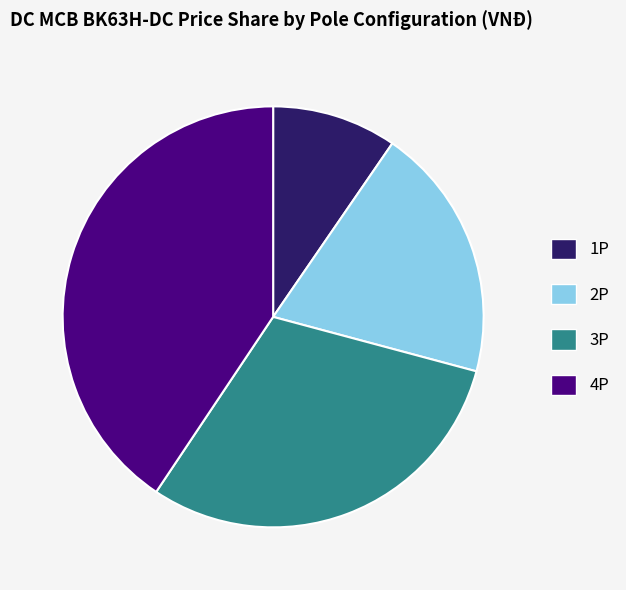

Between 2P and 3P, which is larger?

3P